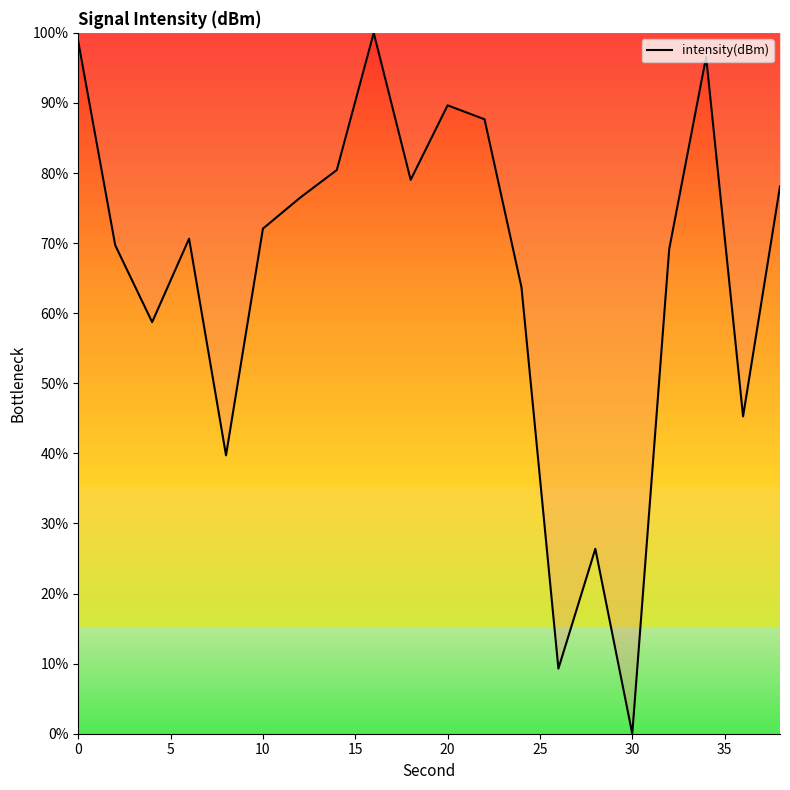

What is the difference between the maximum and minimum values?

100.0